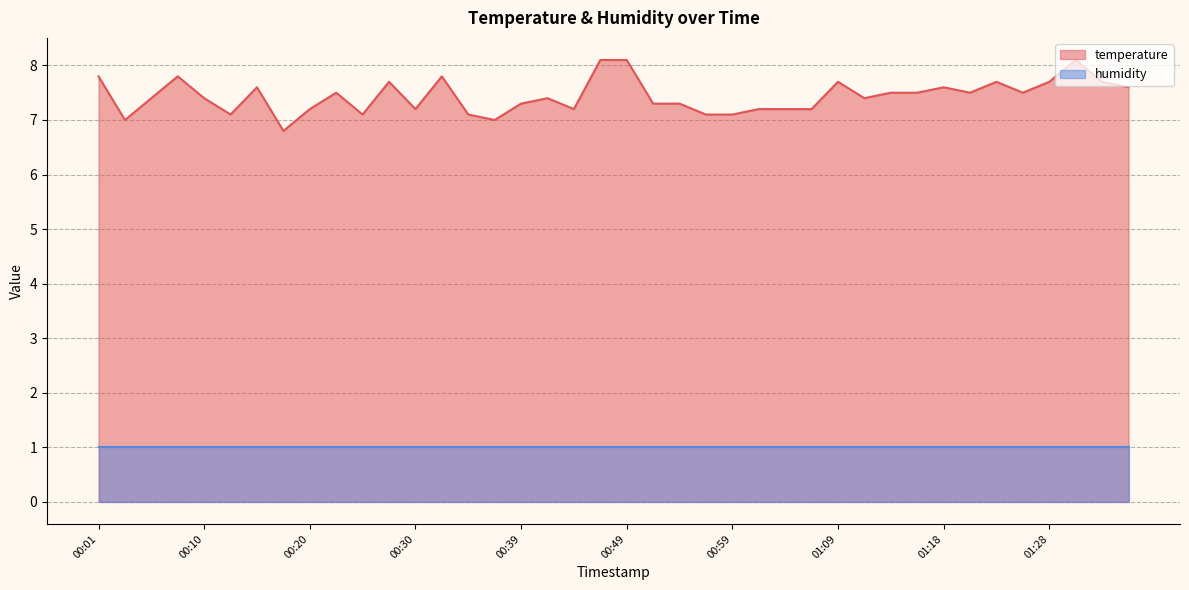

Rank the categories by value from lowest to highest.

00:18, 00:03, 00:37, 00:13, 00:25, 00:35, 00:57, 00:59, 00:20, 00:30, 00:44, 01:01, 01:04, 01:06, 00:39, 00:52, 00:54, 00:05, 00:10, 00:42, 01:11, 00:22, 01:13, 01:16, 01:21, 01:26, 00:15, 01:18, 01:35, 00:27, 01:09, 01:23, 01:28, 01:33, 00:01, 00:08, 00:32, 00:47, 00:49, 01:31